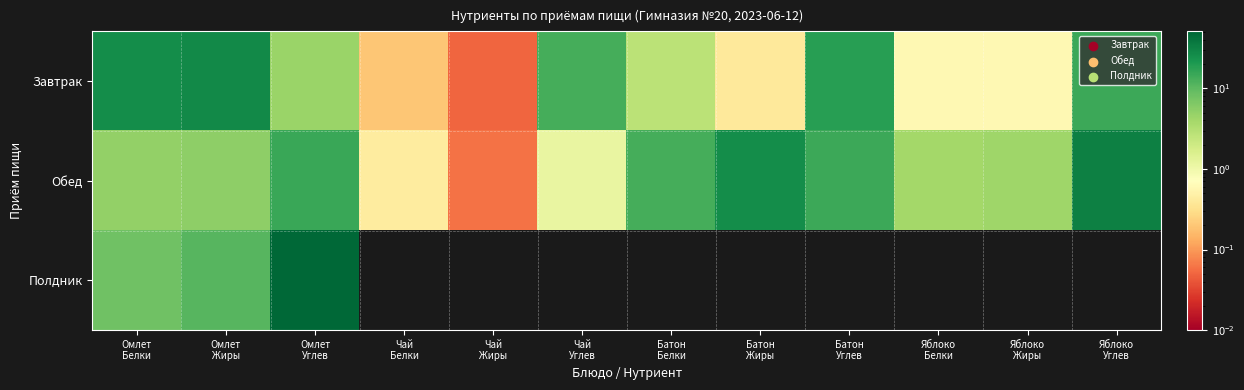

Reading right to left, list all the values displayed in this chart.

Завтрак: Яблоко
Углев=14.7	Яблоко
Жиры=0.6	Яблоко
Белки=0.6	Батон
Углев=18.4	Батон
Жиры=0.4	Батон
Белки=2.8	Чай
Углев=13.0	Чай
Жиры=0.1	Чай
Белки=0.2	Омлет
Углев=4.6	Омлет
Жиры=27.4	Омлет
Белки=25.7
Обед: Яблоко
Углев=33.1	Яблоко
Жиры=4.3	Яблоко
Белки=4.0	Батон
Углев=14.4	Батон
Жиры=25.8	Батон
Белки=13.1	Чай
Углев=1.1	Чай
Жиры=0.1	Чай
Белки=0.4	Омлет
Углев=15.1	Омлет
Жиры=5.4	Омлет
Белки=5.0
Полдник: Яблоко
Углев=0.0	Яблоко
Жиры=0.0	Яблоко
Белки=0.0	Батон
Углев=0.0	Батон
Жиры=0.0	Батон
Белки=0.0	Чай
Углев=0.0	Чай
Жиры=0.0	Чай
Белки=0.0	Омлет
Углев=51.1	Омлет
Жиры=10.8	Омлет
Белки=8.0